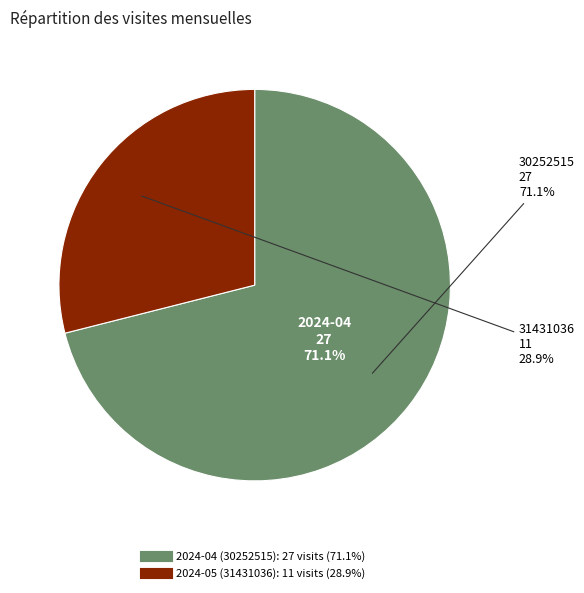

The 2024-05 slice represents 29% of the pie. True or false?

True